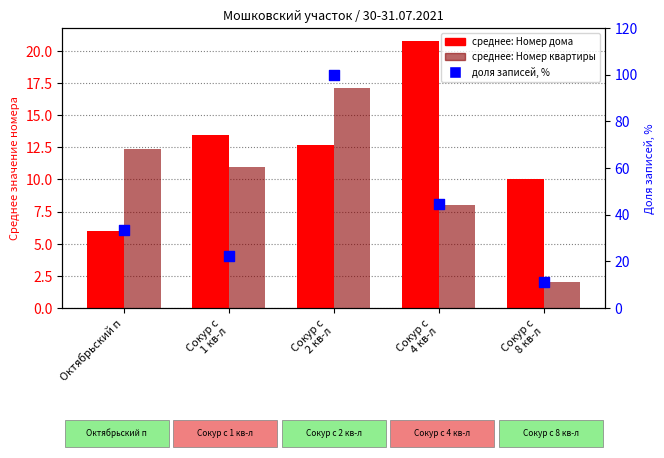

Which series contains the lowest Y value?

среднее: Номер квартиры